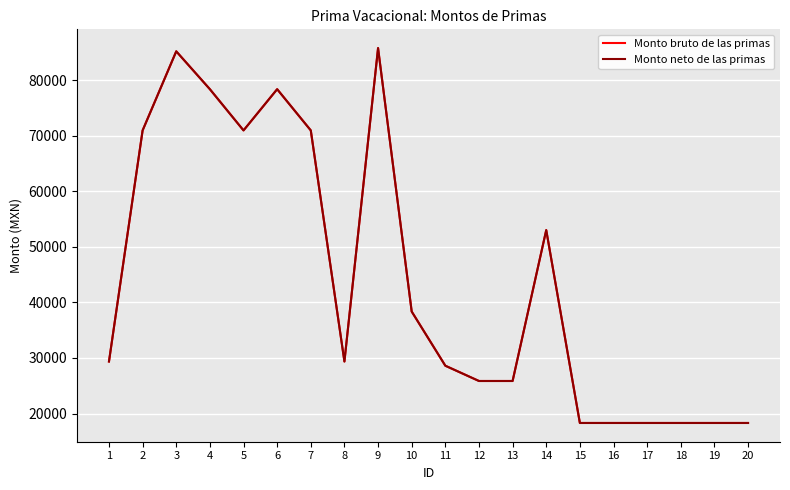

Does the chart have visible grid lines?

Yes